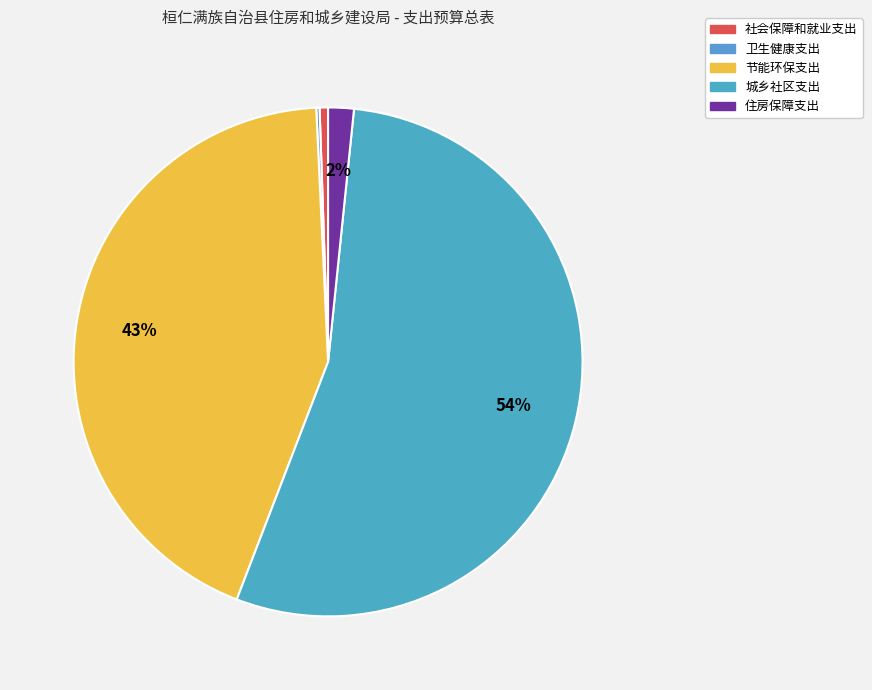

Combined, what portion of the pie is 住房保障支出 and 城乡社区支出?

55.8%